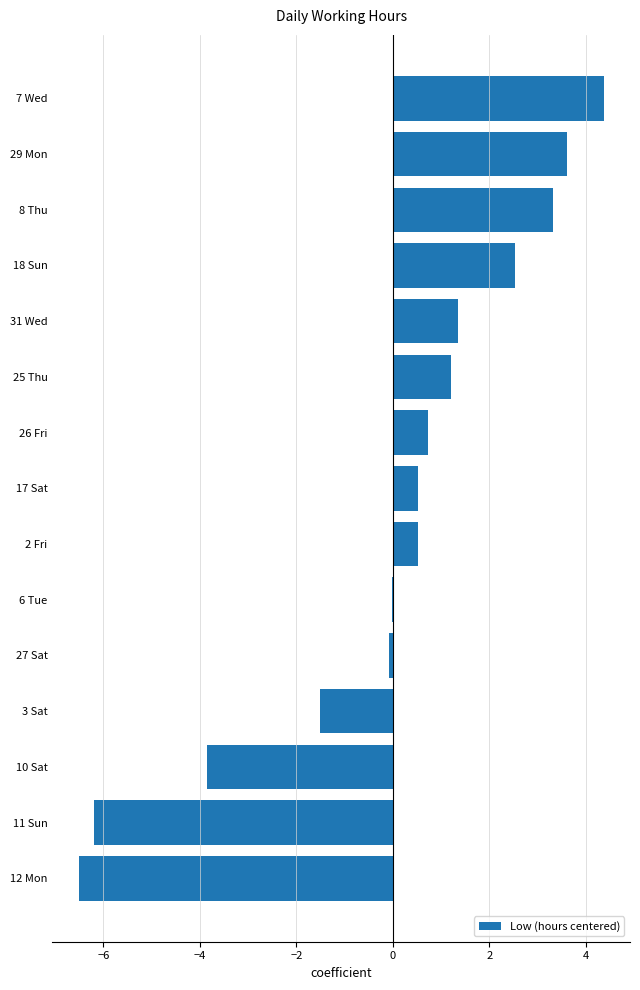

Which has a higher value, 17 Sat or 8 Thu?

8 Thu